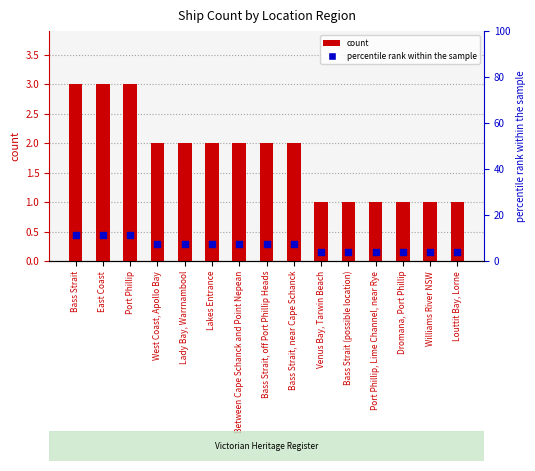

Which series reaches the maximum Y coordinate?

percentile rank within the sample